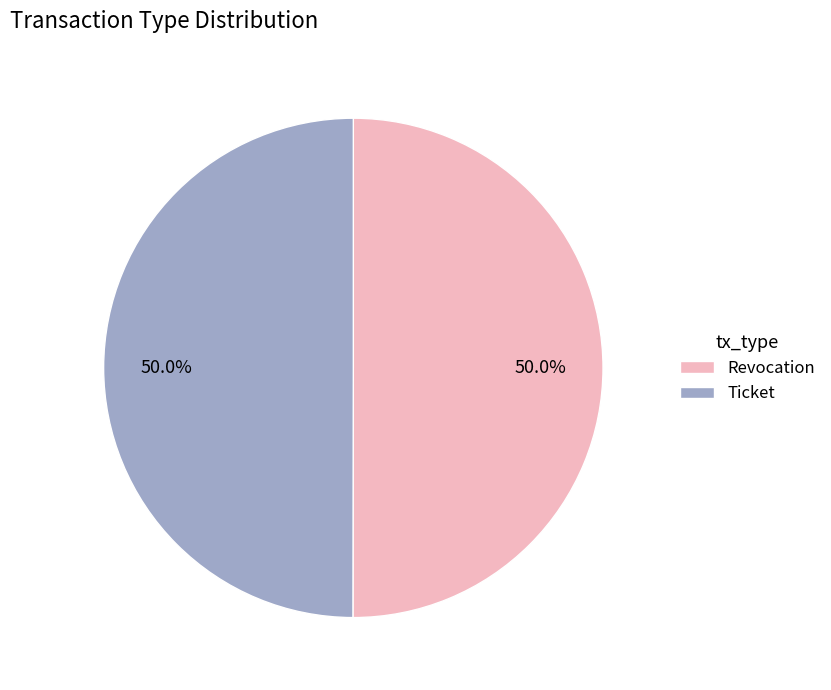

True or false: Revocation accounts for 63% of the total.

False